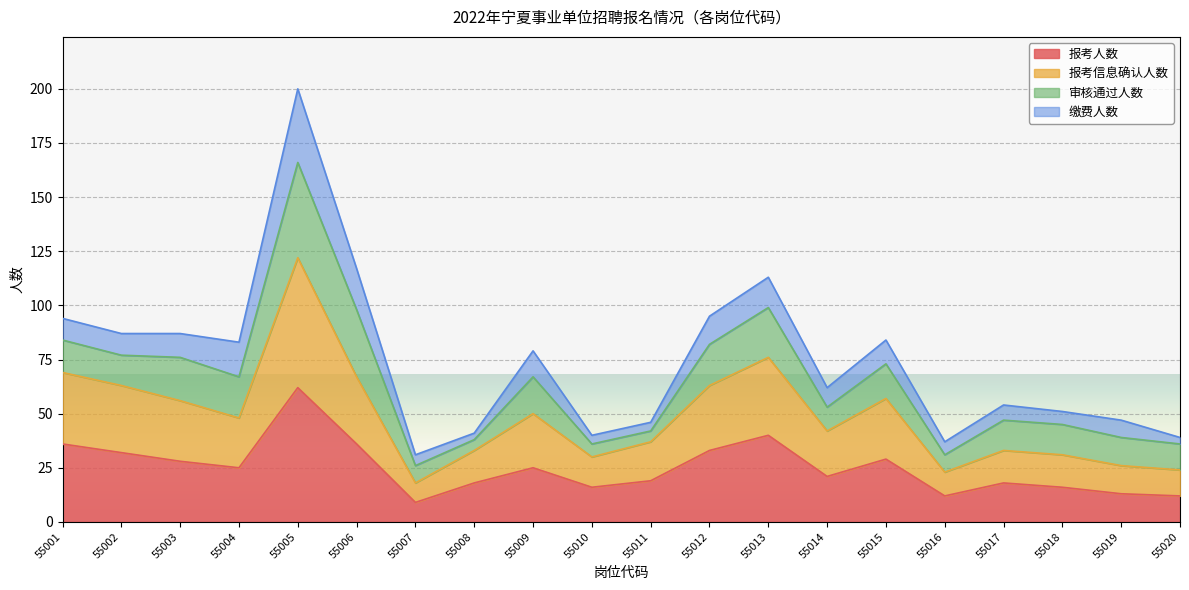

True or false: 报考人数 and 报考信息确认人数 intersect in this chart.

False